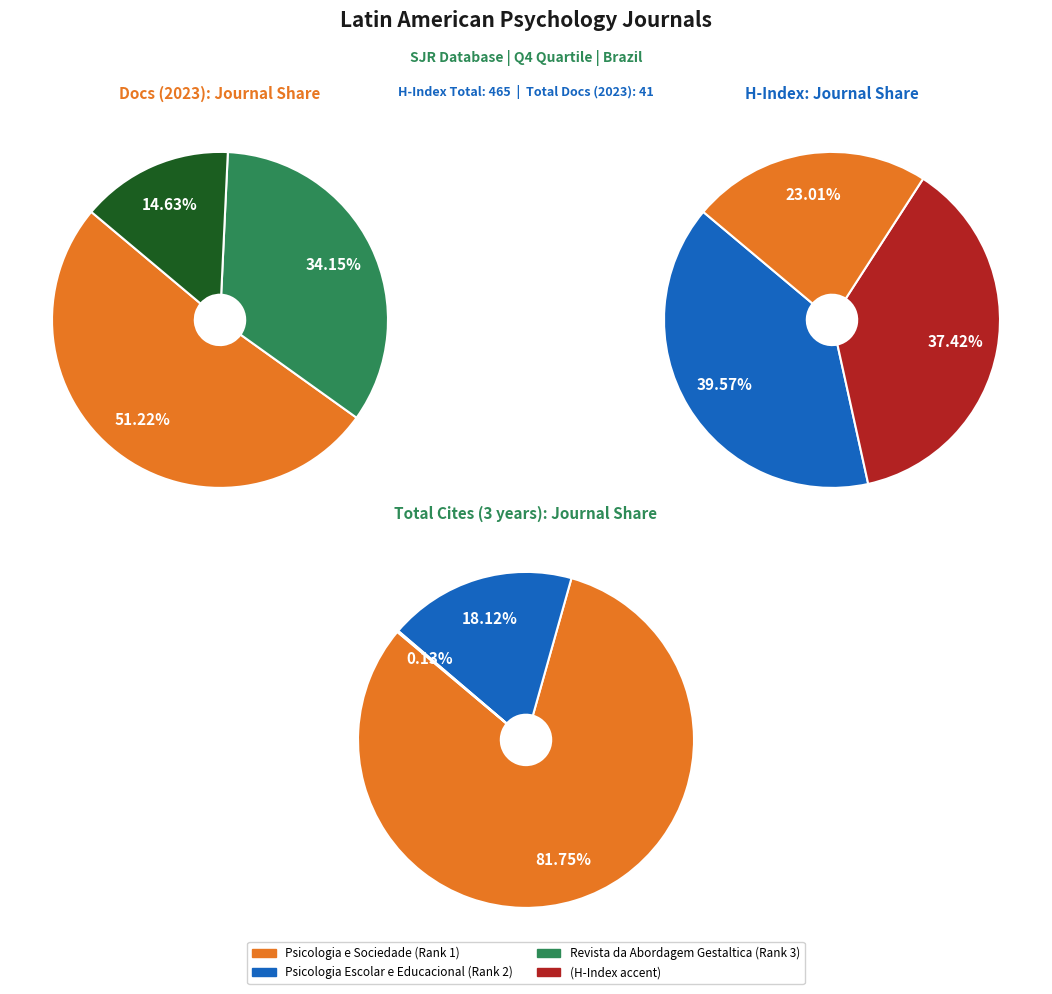

True or false: Psicologia e Sociedade accounts for 62% of the total.

False